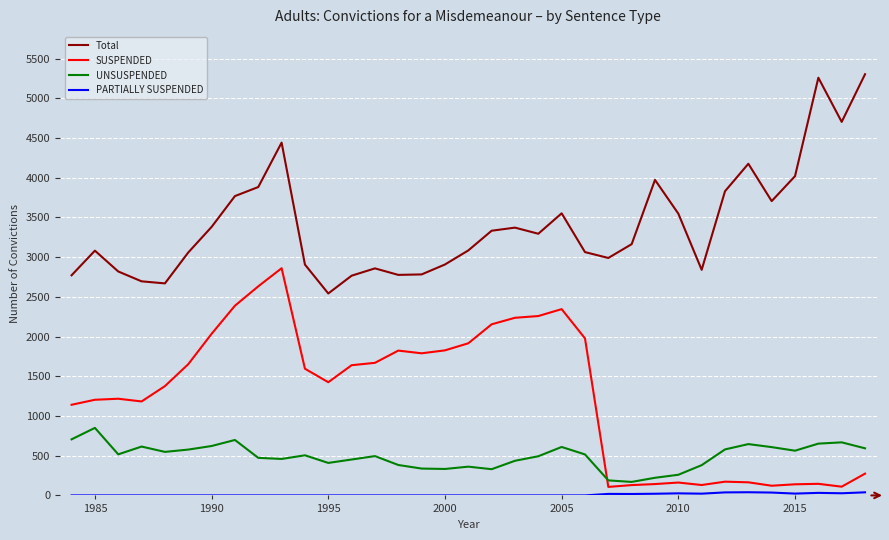

True or false: Total and SUSPENDED cross at least once.

False